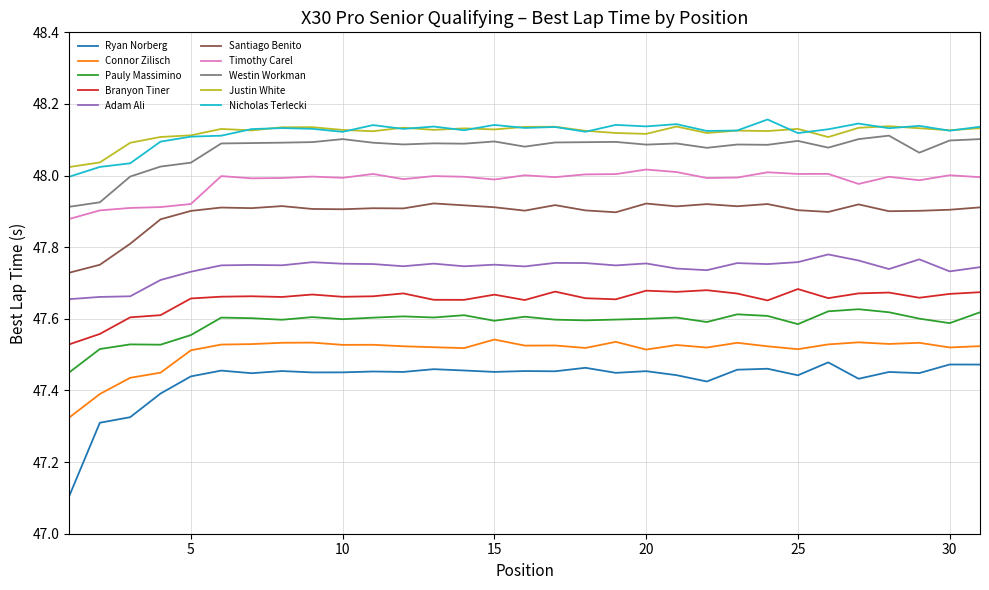

True or false: Westin Workman and Adam Ali cross at least once.

False